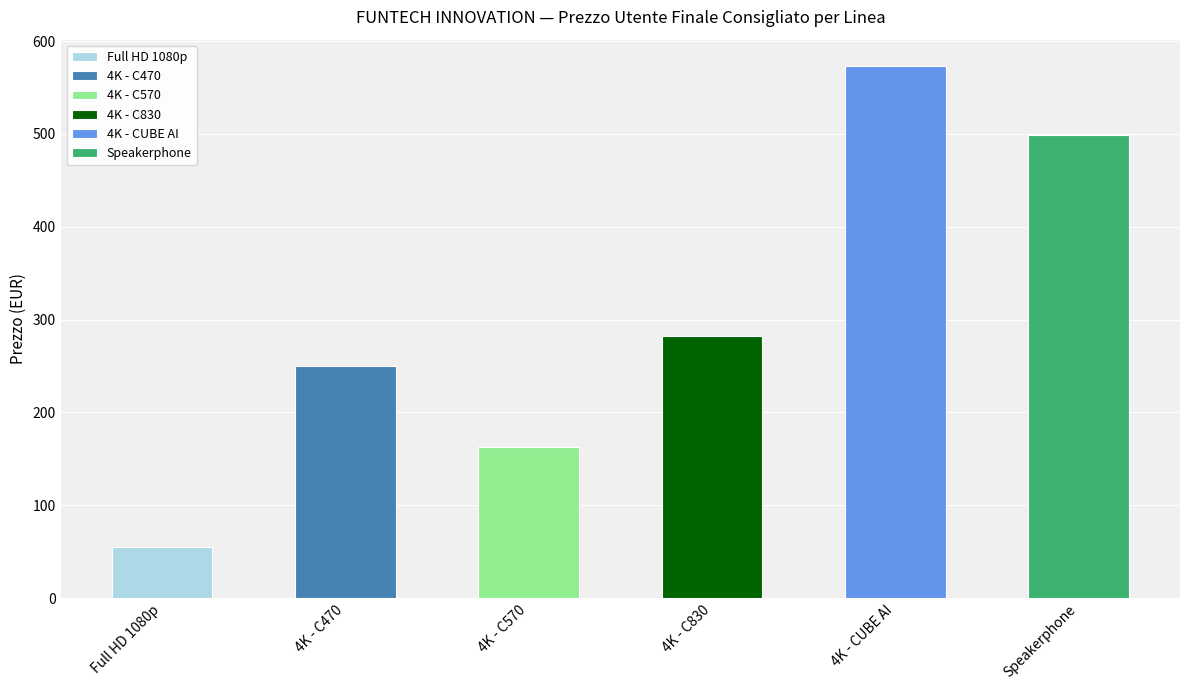

Which label corresponds to the smallest value in the chart?

Full HD 1080p